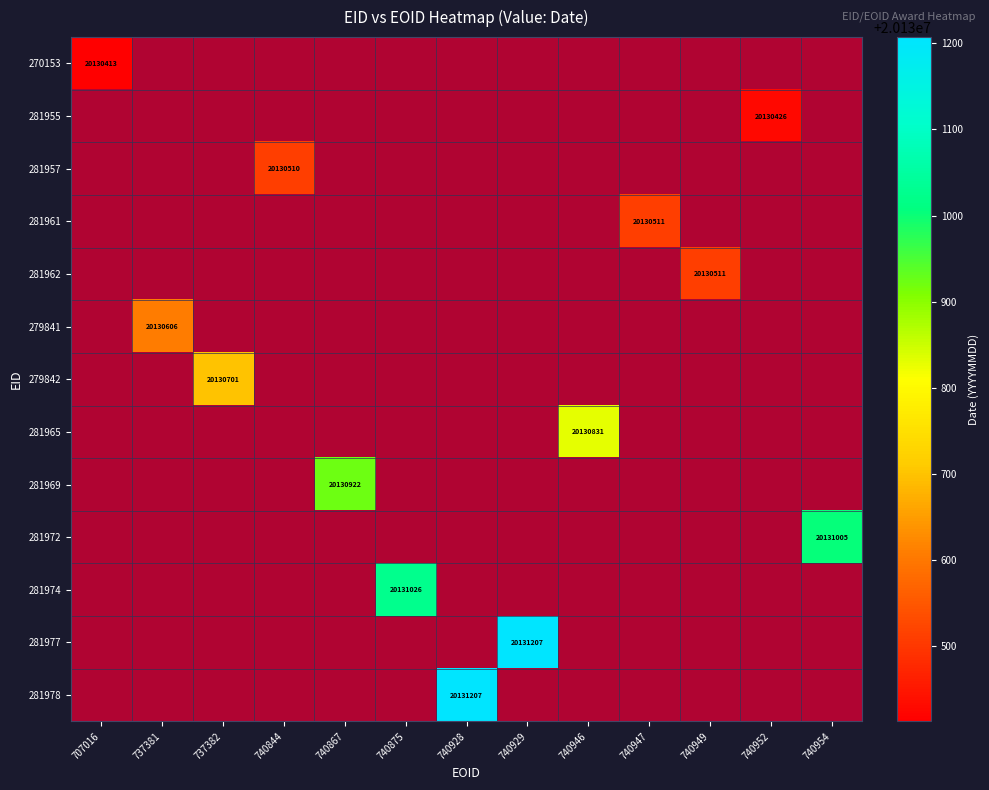

True or false: 281962 has a value of 0.0 at 707016.

True